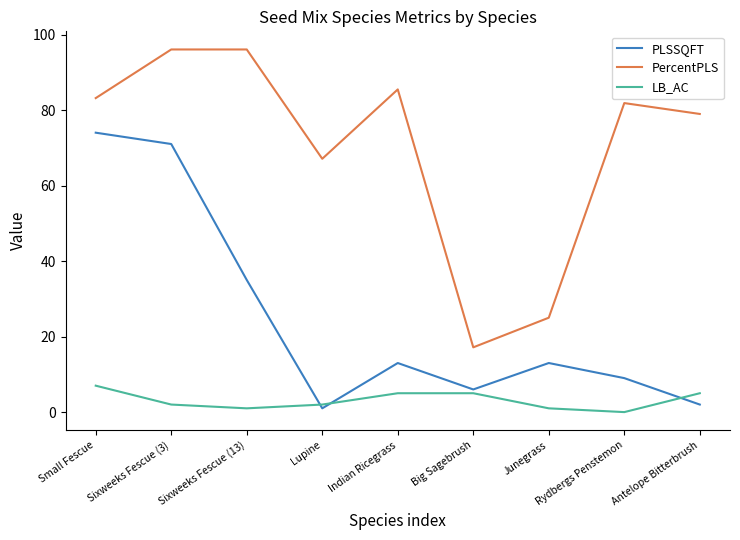

What is the approximate value of PLSSQFT at Small Fescue?

74.0